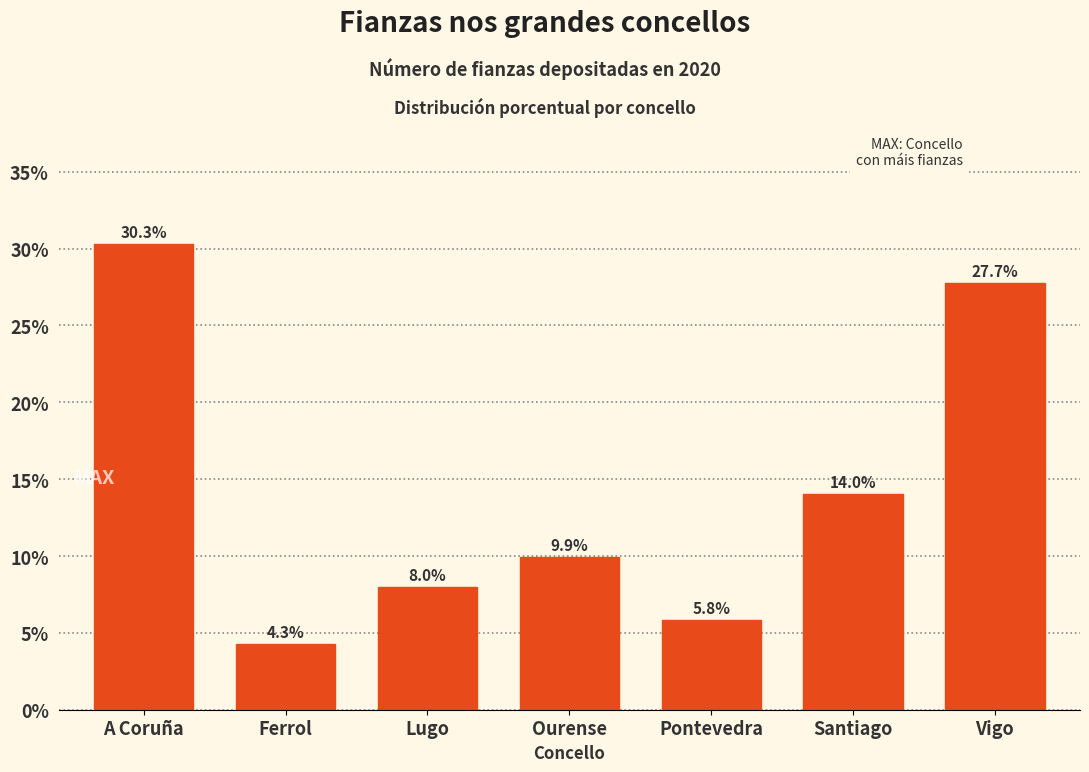

Reading right to left, list all the values displayed in this chart.

Vigo=27.7	Santiago=14.0	Pontevedra=5.8	Ourense=9.9	Lugo=8.0	Ferrol=4.3	A Coruña=30.3